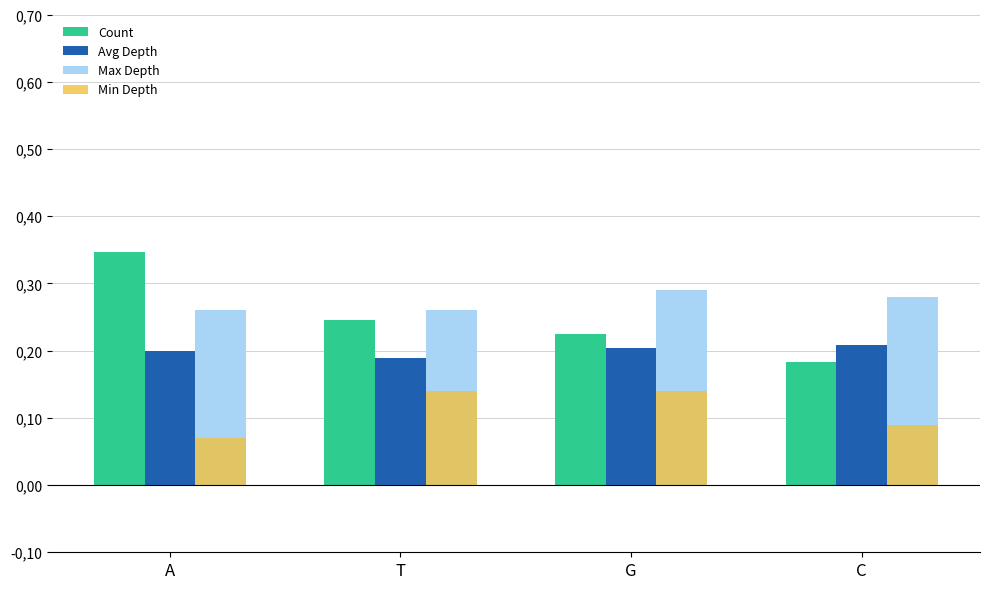

What is the maximum value for Max Depth?

0.3